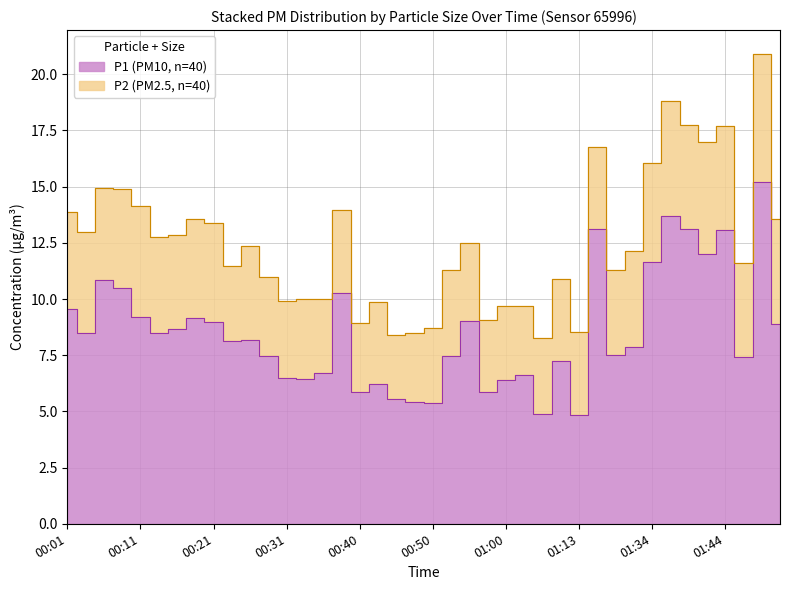

How many interior local valleys (lower than both neighbors) does the data have?

12